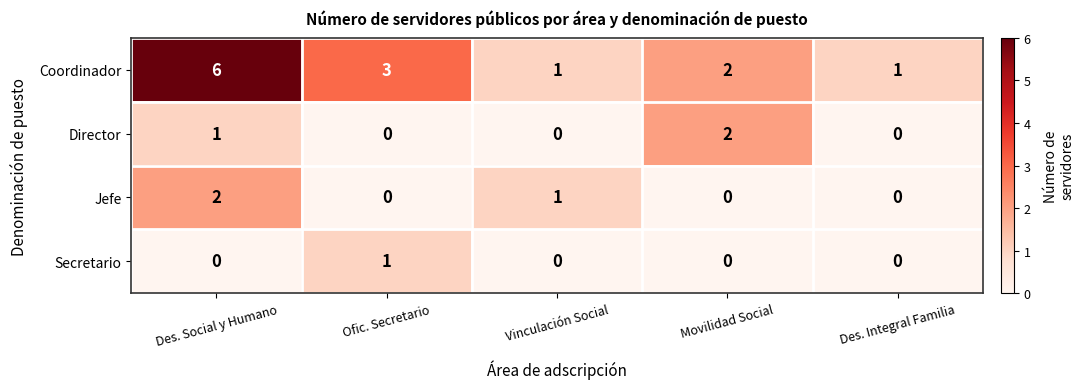

At which label does Coordinador reach its peak?

Des. Social y Humano